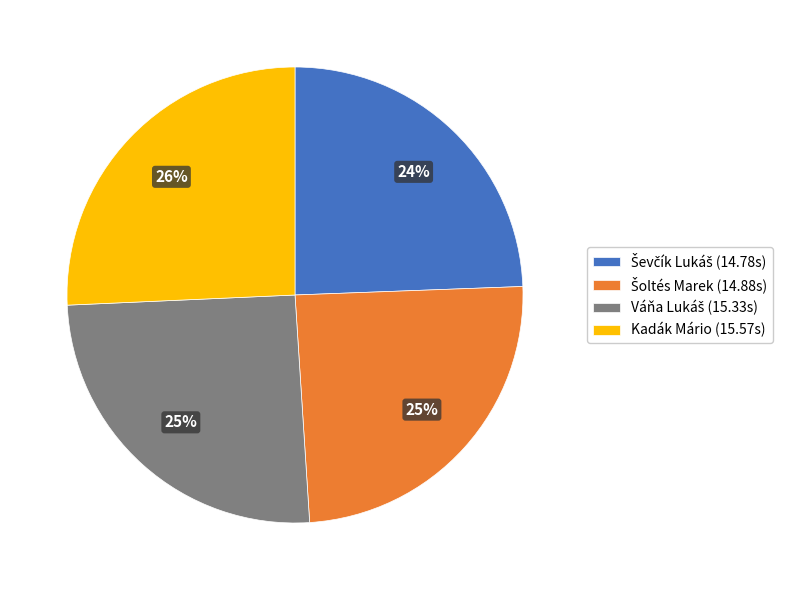

To the nearest percent, what portion does Kadák Mário (15.57s) represent?

26%